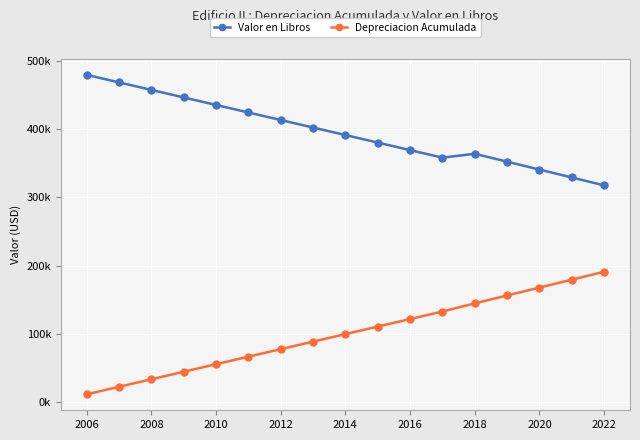

Reading right to left, transcribe all the data shown in this chart.

Valor en Libros: 317731.3	329334.1	340936.9	352539.6	364142.4	358453.2	369501.4	380549.6	391597.9	402646.1	413694.3	424742.5	435790.7	446838.9	457887.2	468935.4	479983.6
Depreciacion Acumulada: 190947.0	179344.3	167741.5	156138.8	144536.0	132578.6	121530.4	110482.2	99433.9	88385.7	77337.5	66289.3	55241.1	44192.9	33144.7	22096.4	11048.2